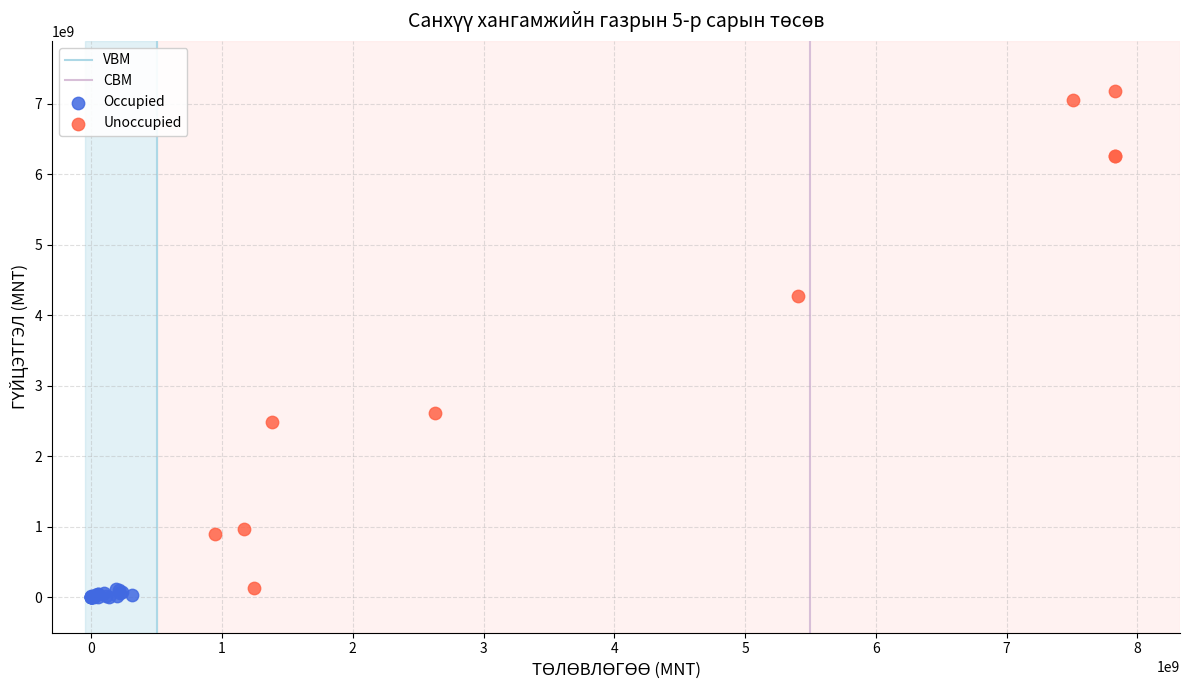

Which series contains the highest Y value?

Unoccupied